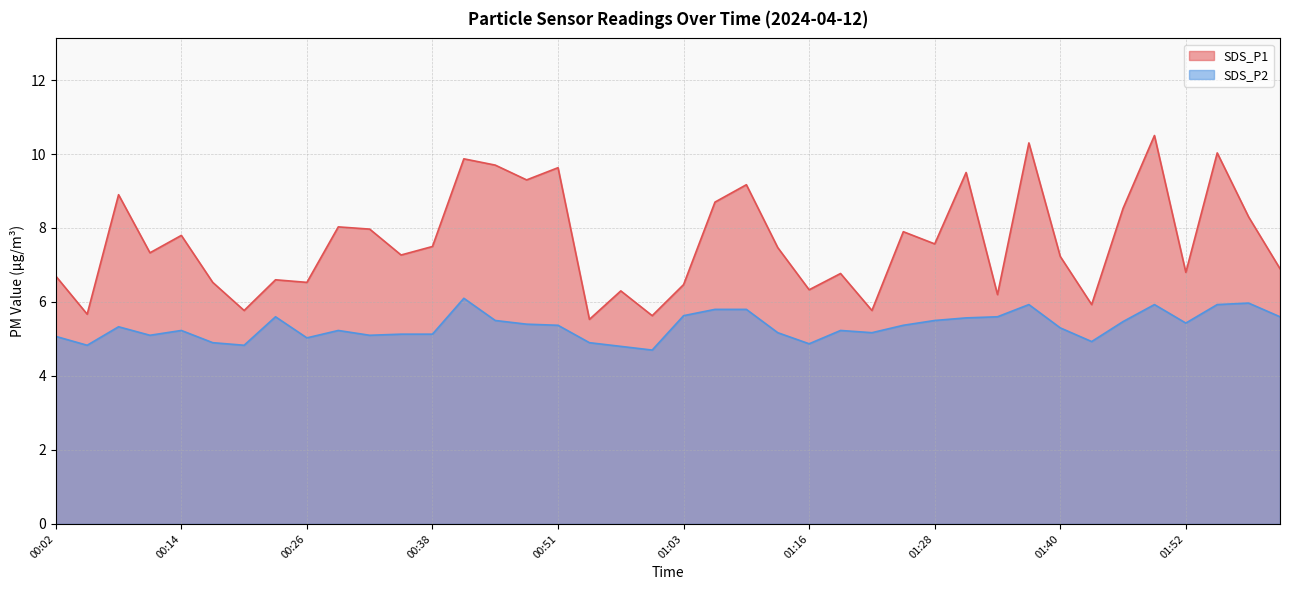

The SDS_P1 series shows 10.5 at 01:49. True or false?

True